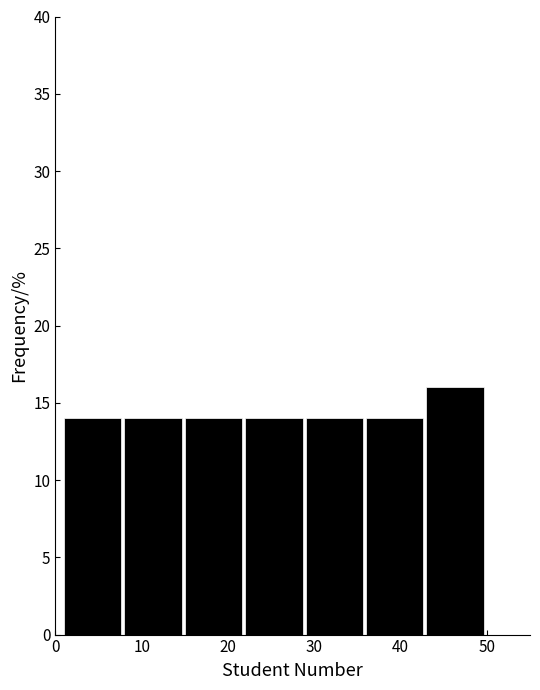

How tall is the bar that spans 29 to 36 on the x-axis? The values are not printed on the chart, so give them approximately, as read against the axis.

14